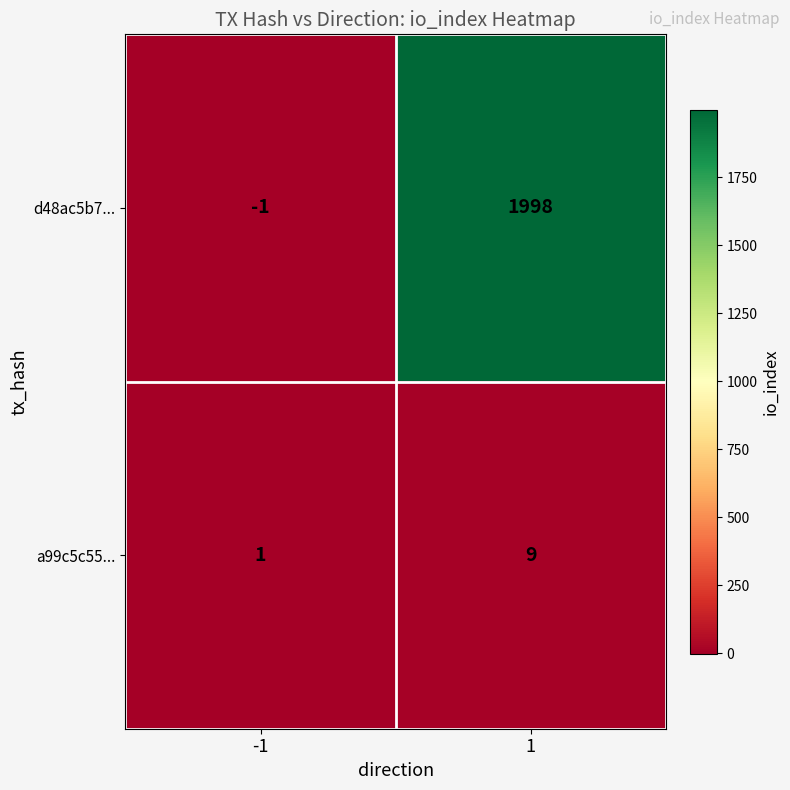

Is the value of a99c5c55... at 1 greater than the value of d48ac5b7... at -1?

Yes